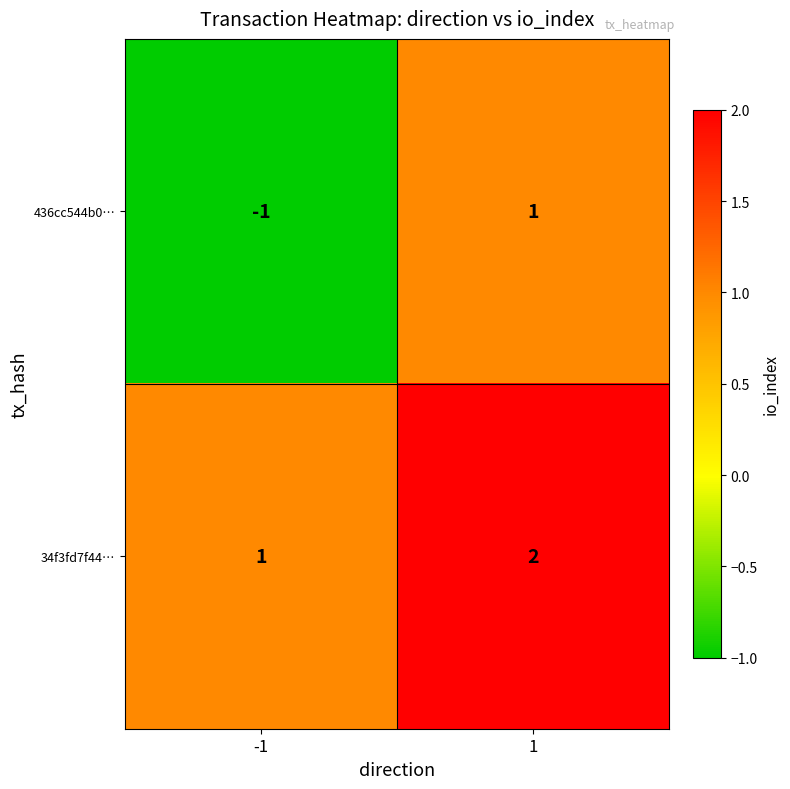

At -1, list the series in order from largest to smallest.

34f3fd7f44…, 436cc544b0…